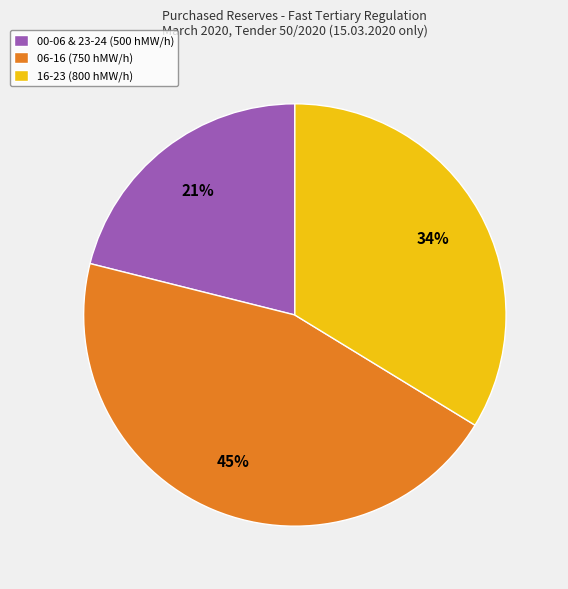

To the nearest percent, what is the average slice percentage?

33%